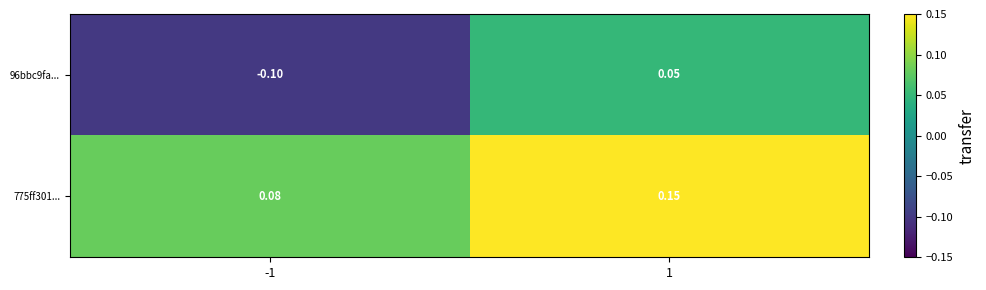

Is the value of 96bbc9fa... at 1 greater than the value of 775ff301... at -1?

No